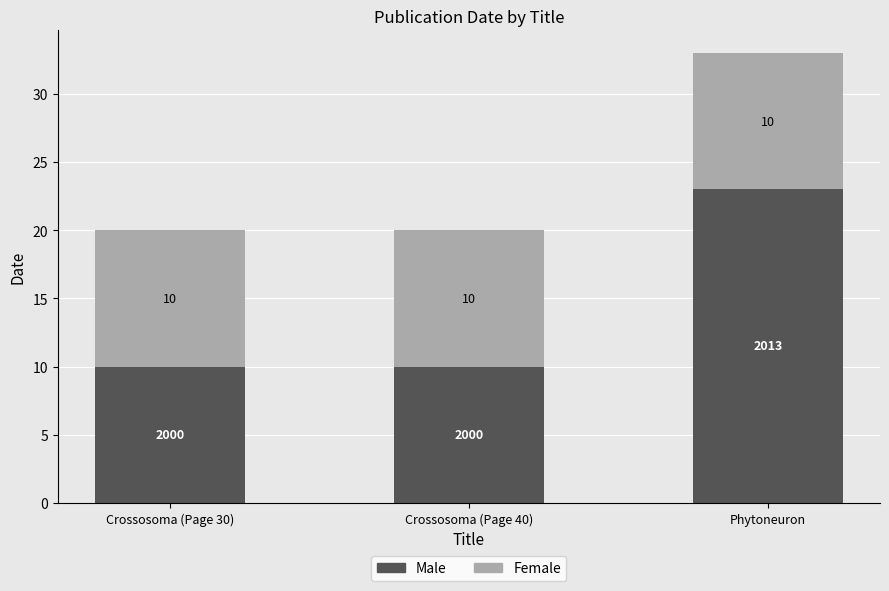

What is the sum of all Male values?

43